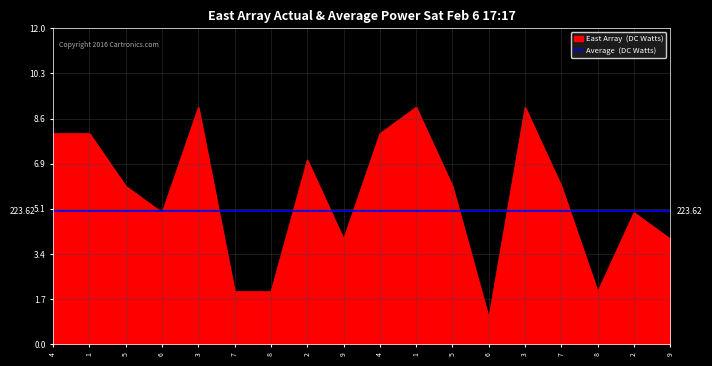

What is the greatest value displayed?

9